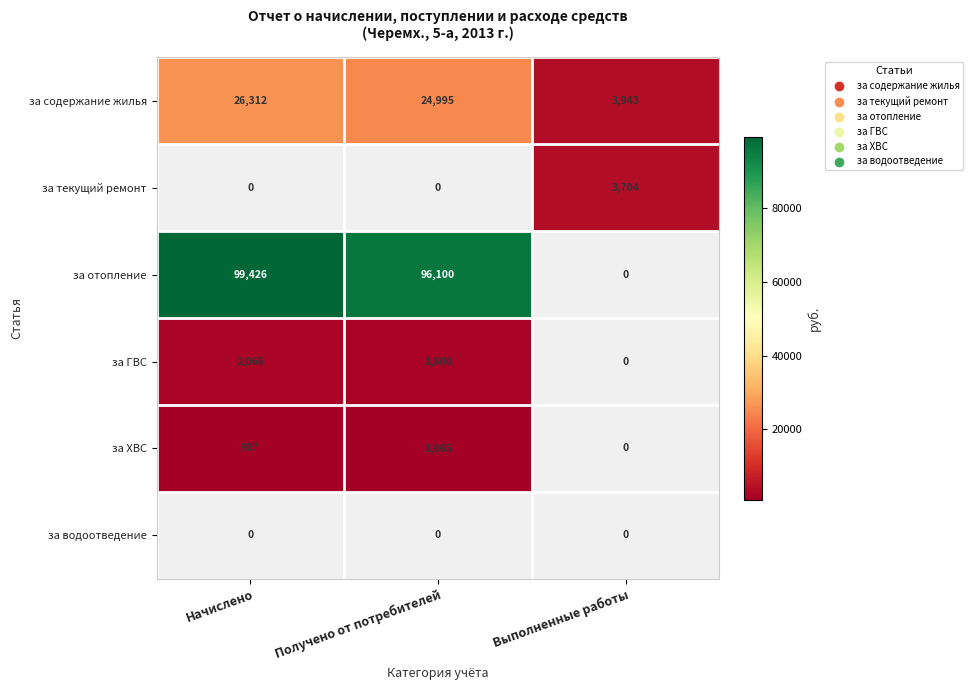

What is the sum of the за содержание жилья values at Получено от потребителей and Начислено?

51307